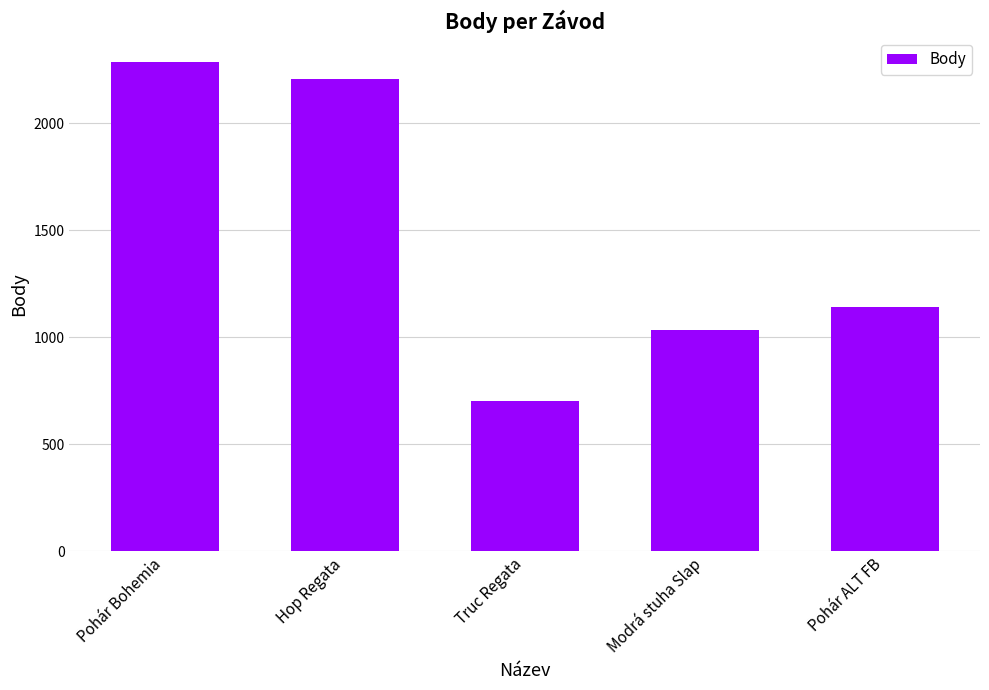

What is the label of the 1st bar from the right?

Pohár ALT FB